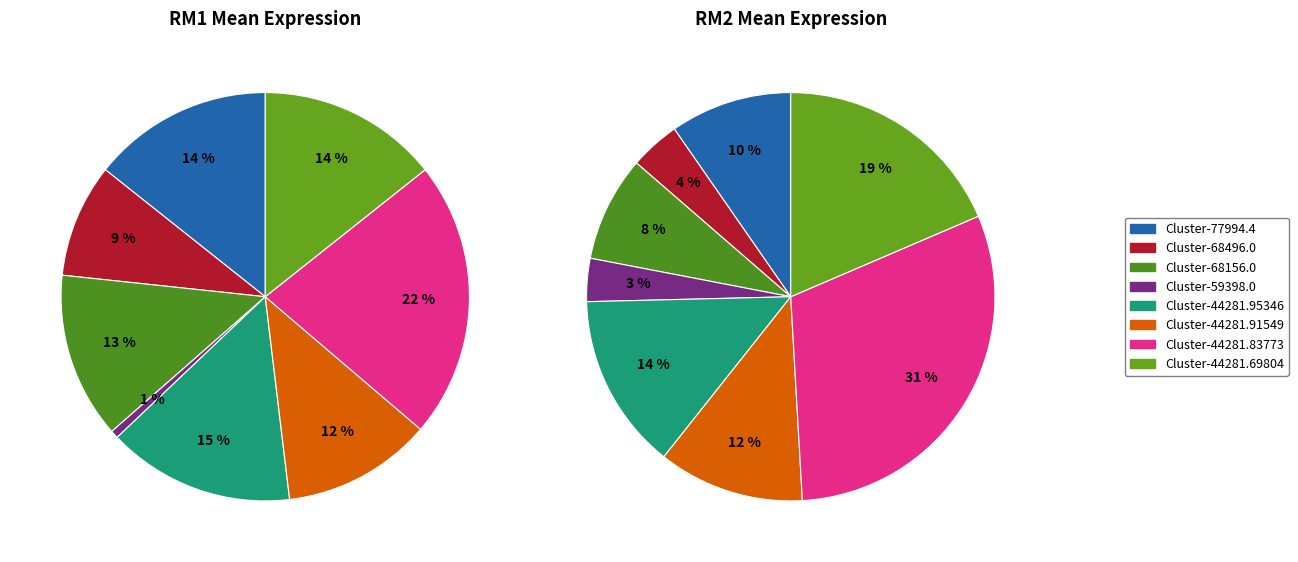

What percentage is the 2 slice, to the nearest percent?

8%